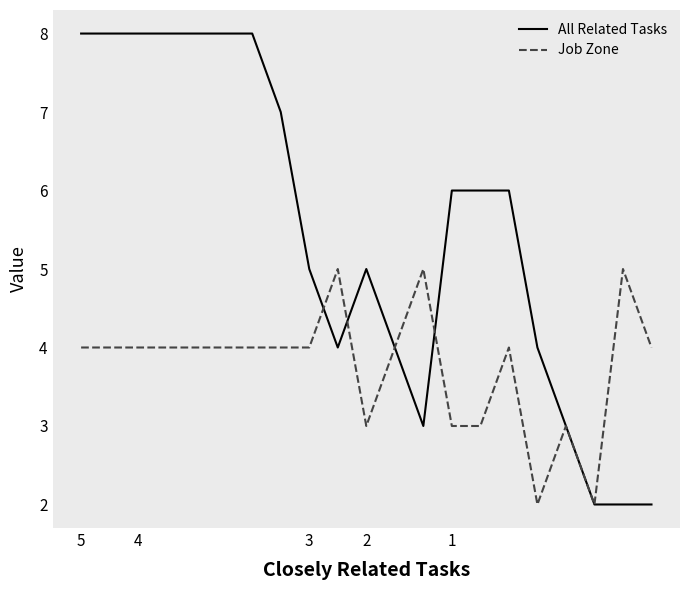

Rank the series by their maximum value, from highest to lowest.

All Related Tasks, Job Zone